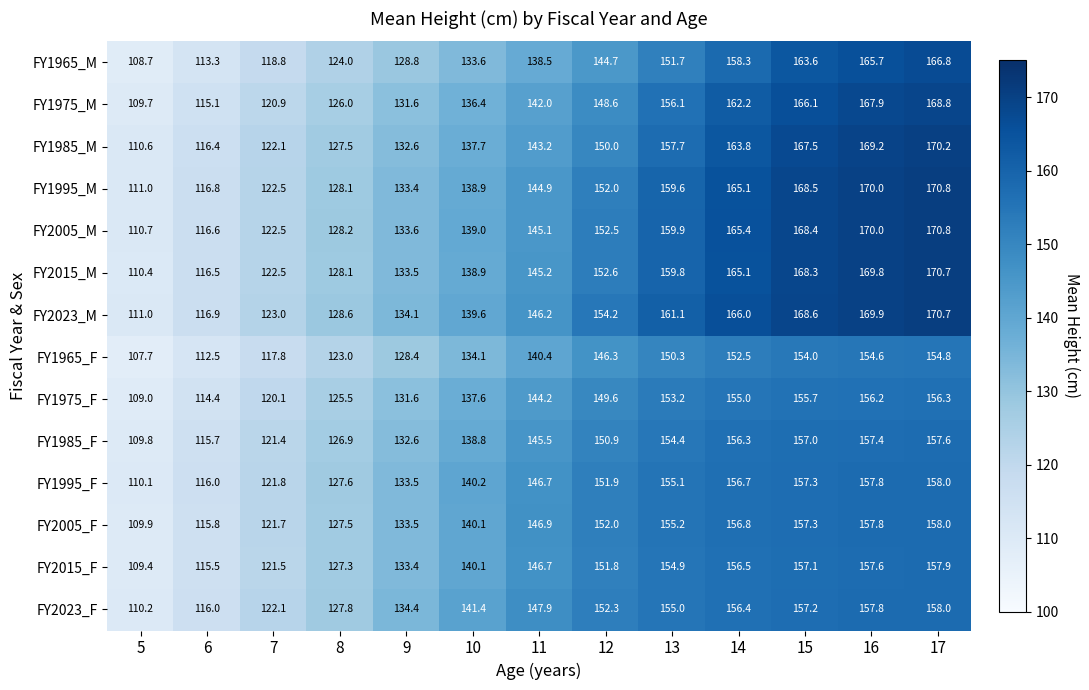

What is the difference between the FY2015_F values at 16 and 14?

1.1